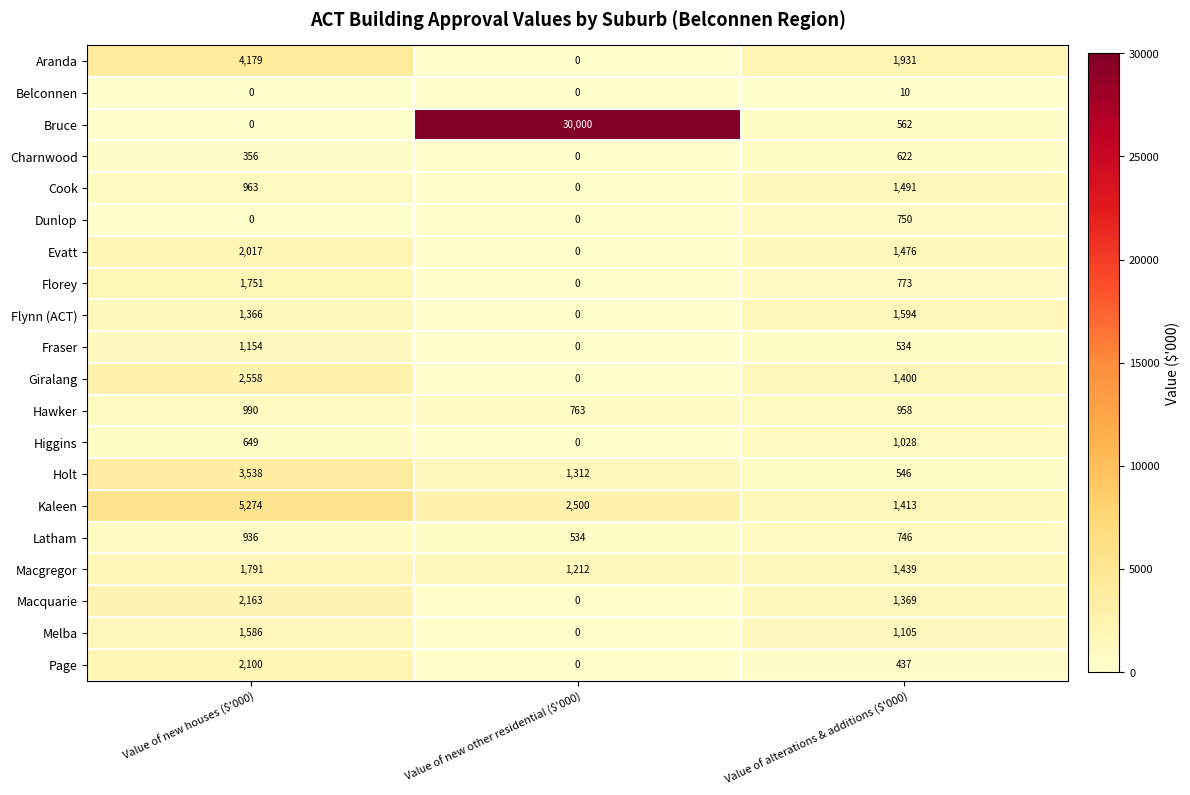

The Macgregor series shows 1791 at Value of new houses ($'000). True or false?

True